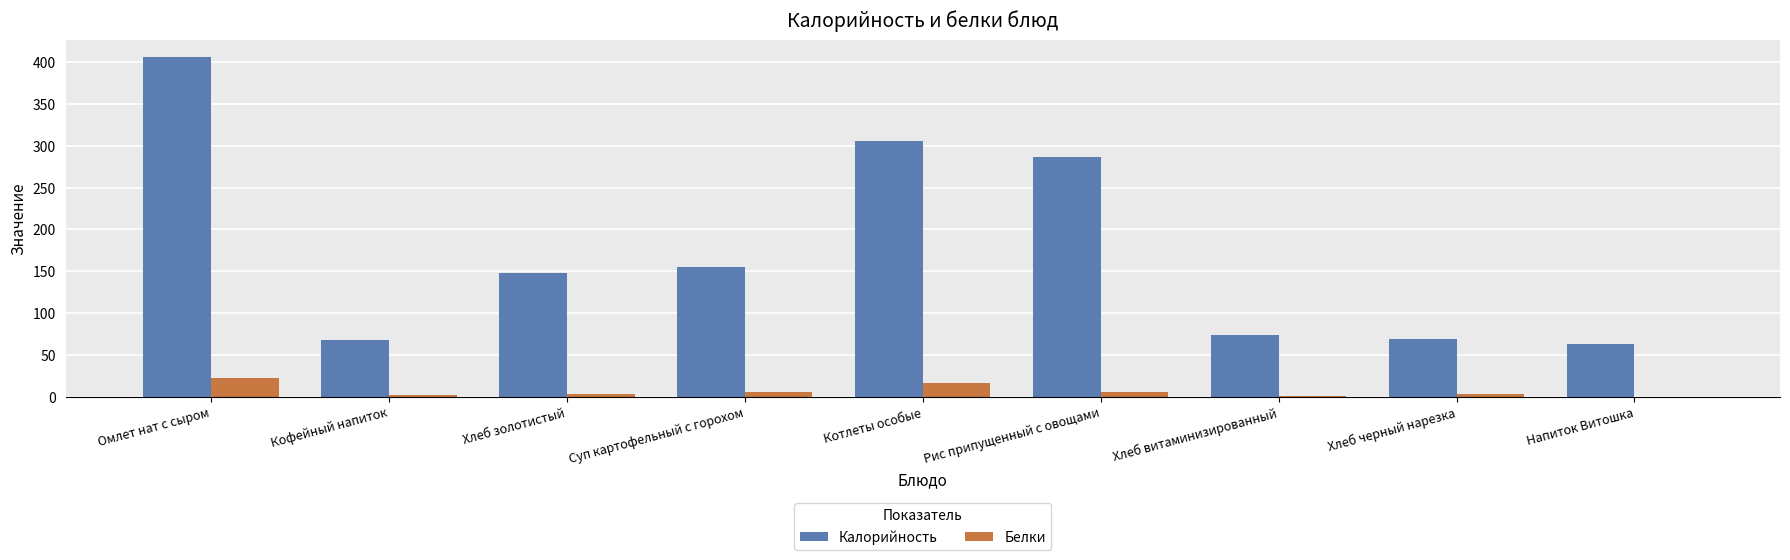

What is the sum of the Калорийность values at Хлеб золотистый and Хлеб черный нарезка?

217.2